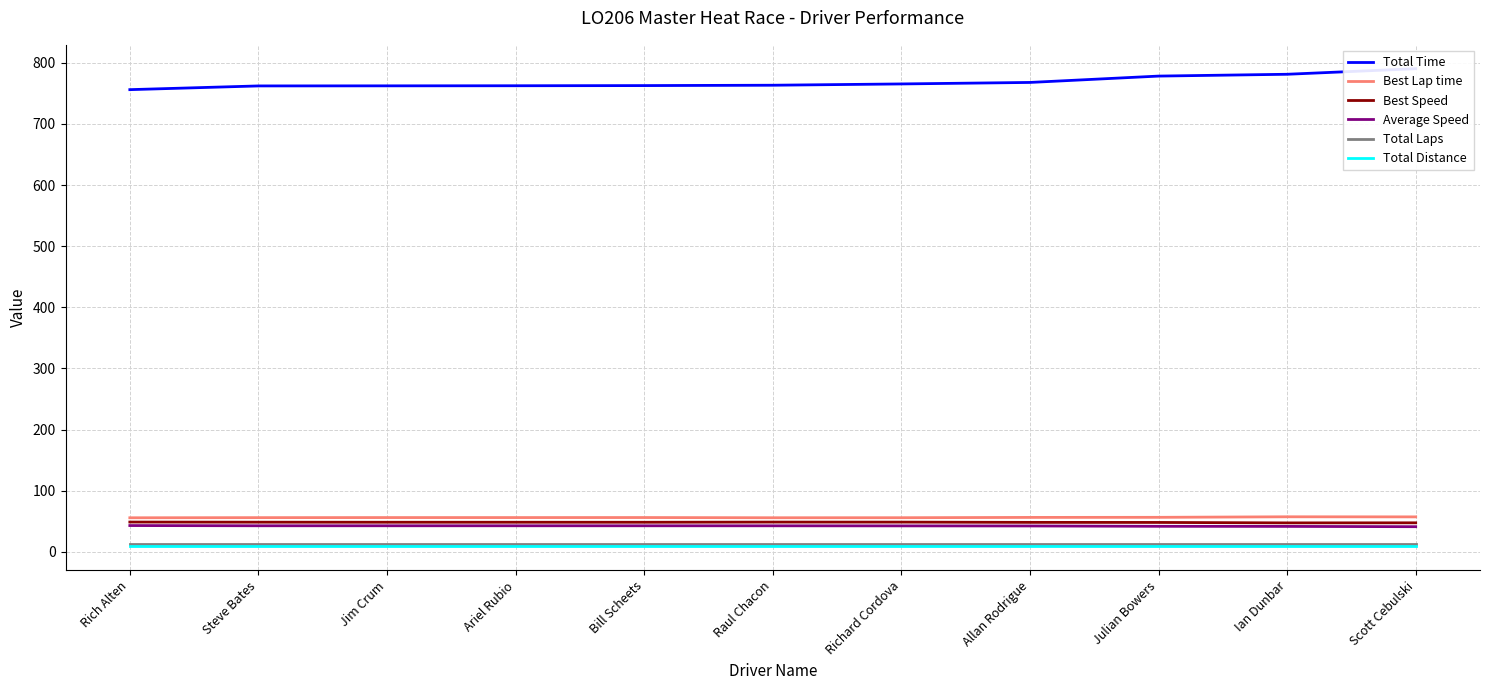

What position from the left is Richard Cordova?

7